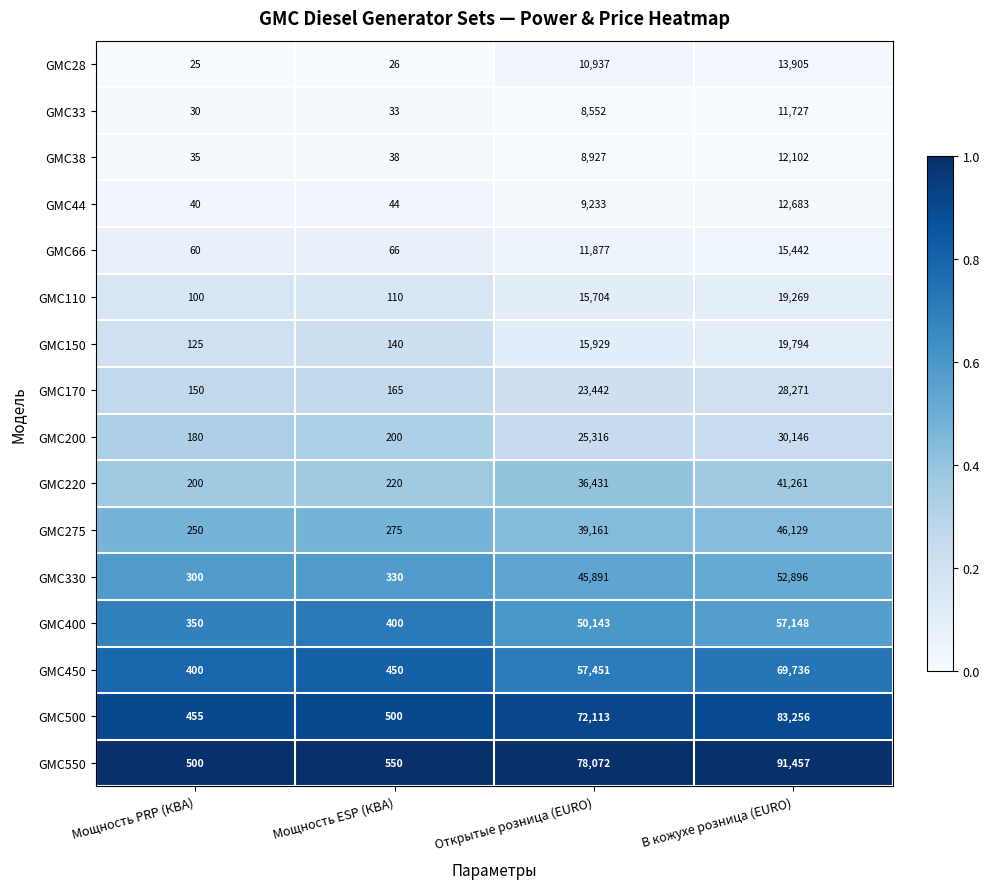

Rank the series at Мощность ESP (КВА) from highest to lowest value.

GMC550, GMC500, GMC450, GMC400, GMC330, GMC275, GMC220, GMC200, GMC170, GMC150, GMC110, GMC66, GMC44, GMC38, GMC33, GMC28